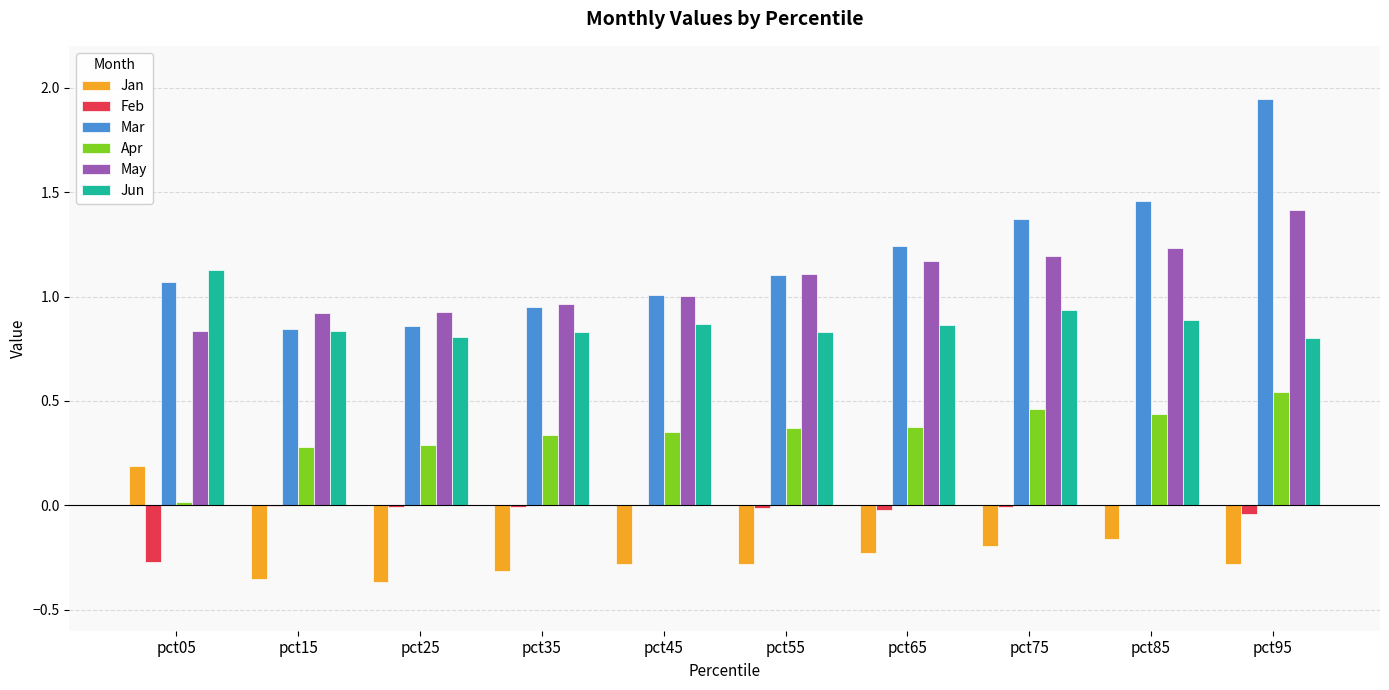

The May series shows 1.2 at pct65. True or false?

True